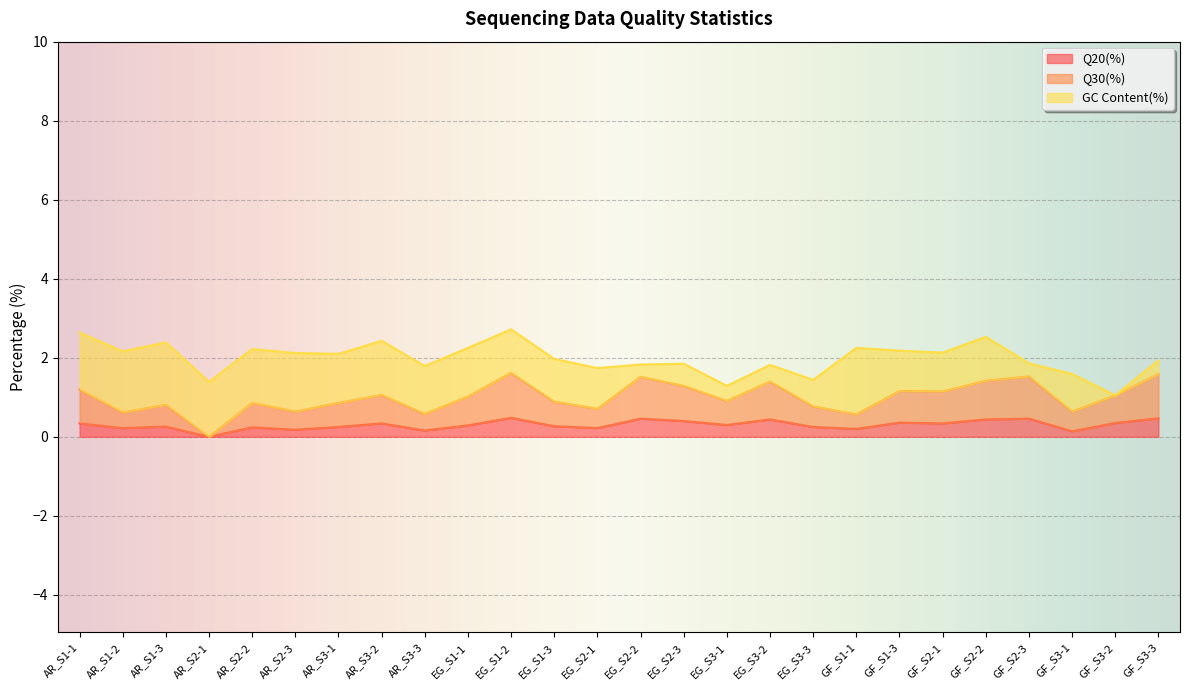

What is the difference between the Q30(%) values at EG_S3-3 and AR_S3-2?

0.3